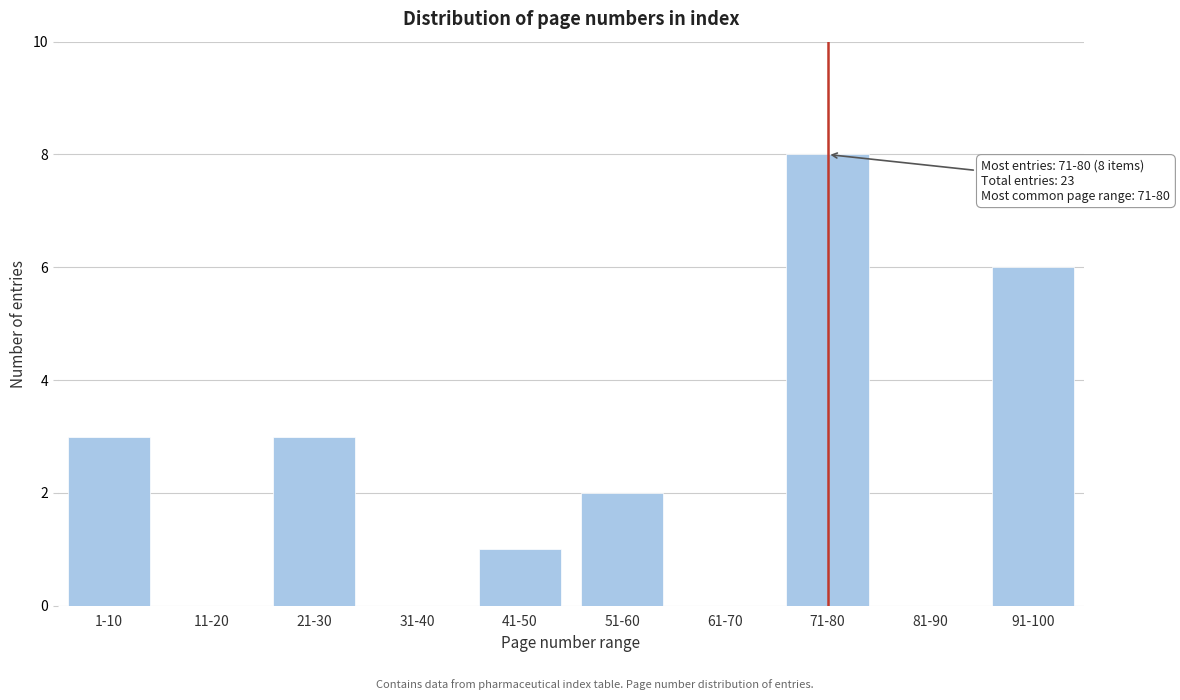

What is the ratio of the value at 21-30 to the value at 71-80?

0.4